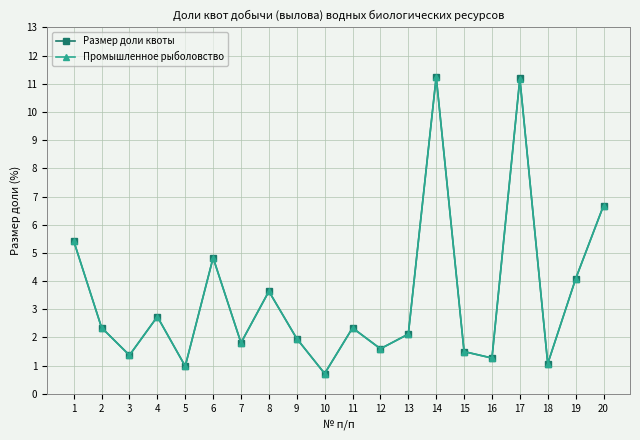

The Размер доли квоты series shows 3.6 at 11. True or false?

False